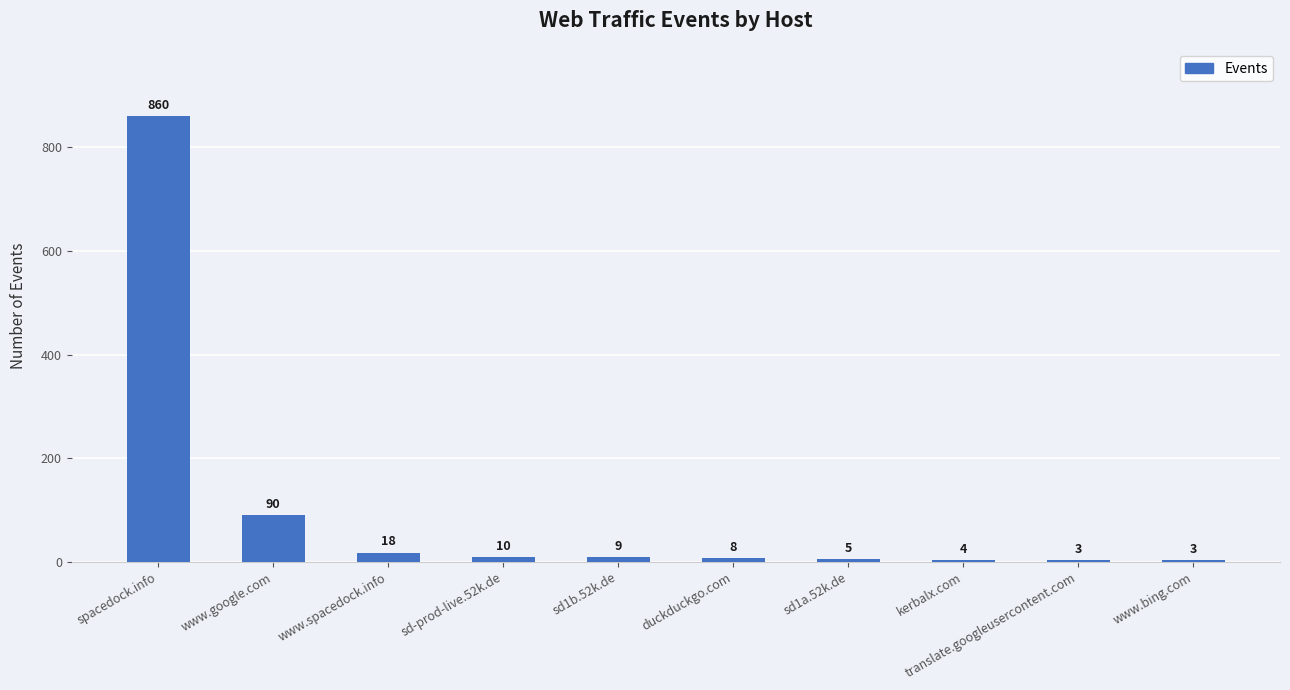

What is the difference between the maximum and minimum values?

857